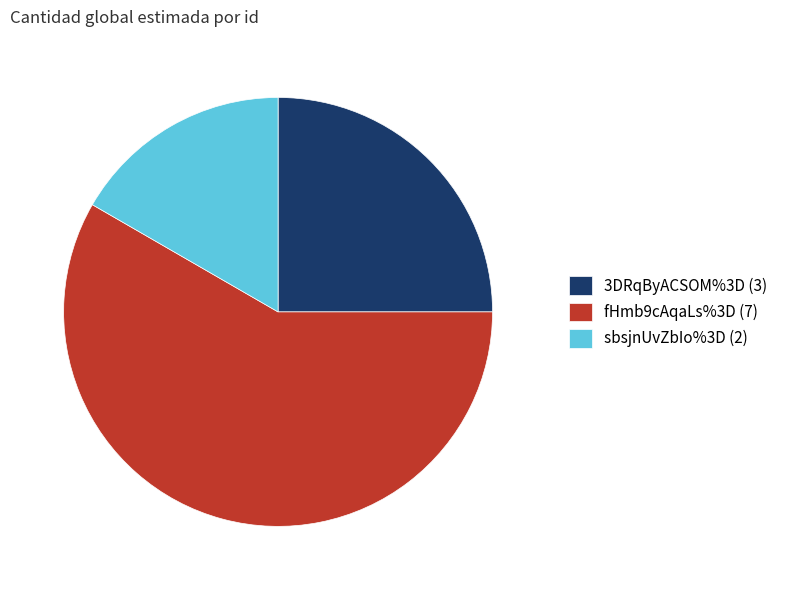

Combined, do 3DRqByACSOM%3D (3) and sbsjnUvZbIo%3D (2) account for over 50%?

No